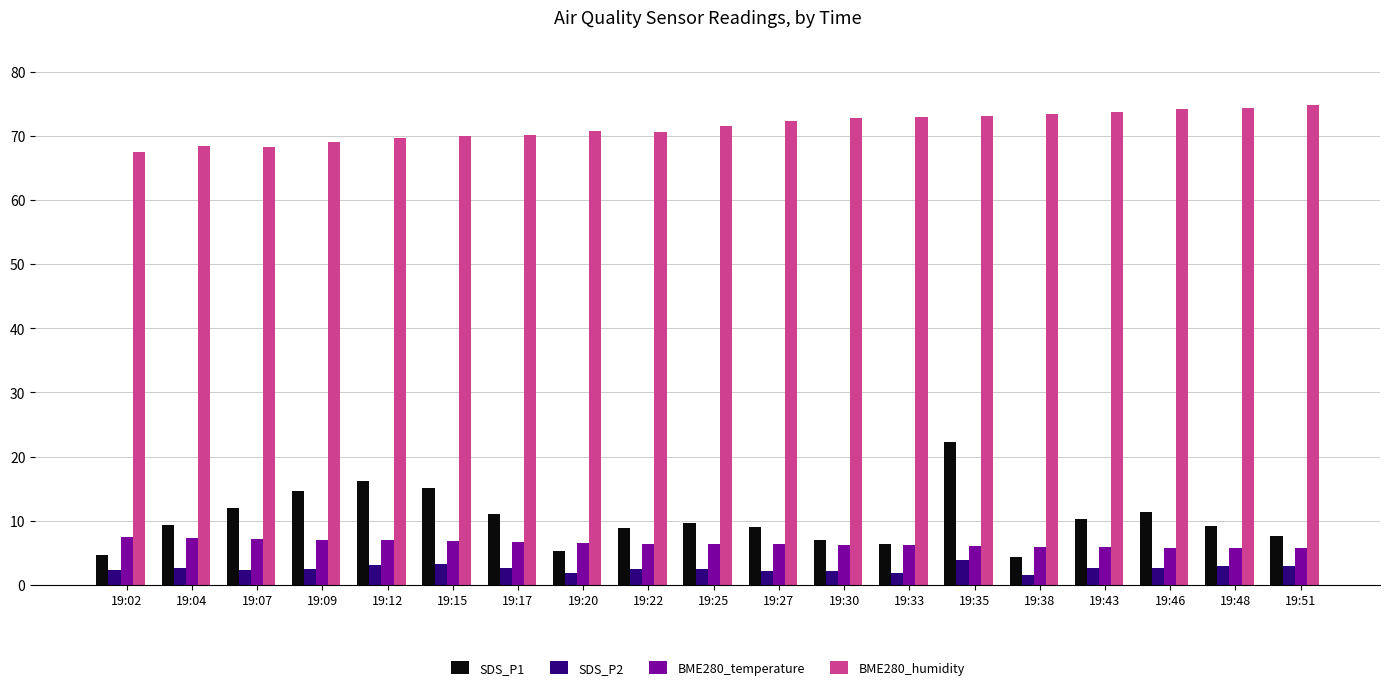

List the series in order of their peak value, highest first.

BME280_humidity, SDS_P1, BME280_temperature, SDS_P2